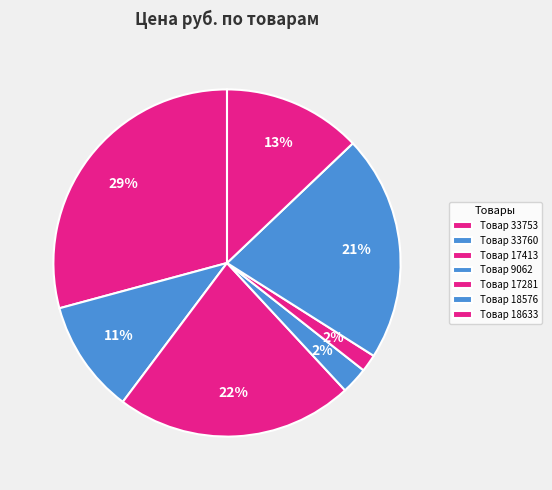

How many segments does this pie chart have?

7